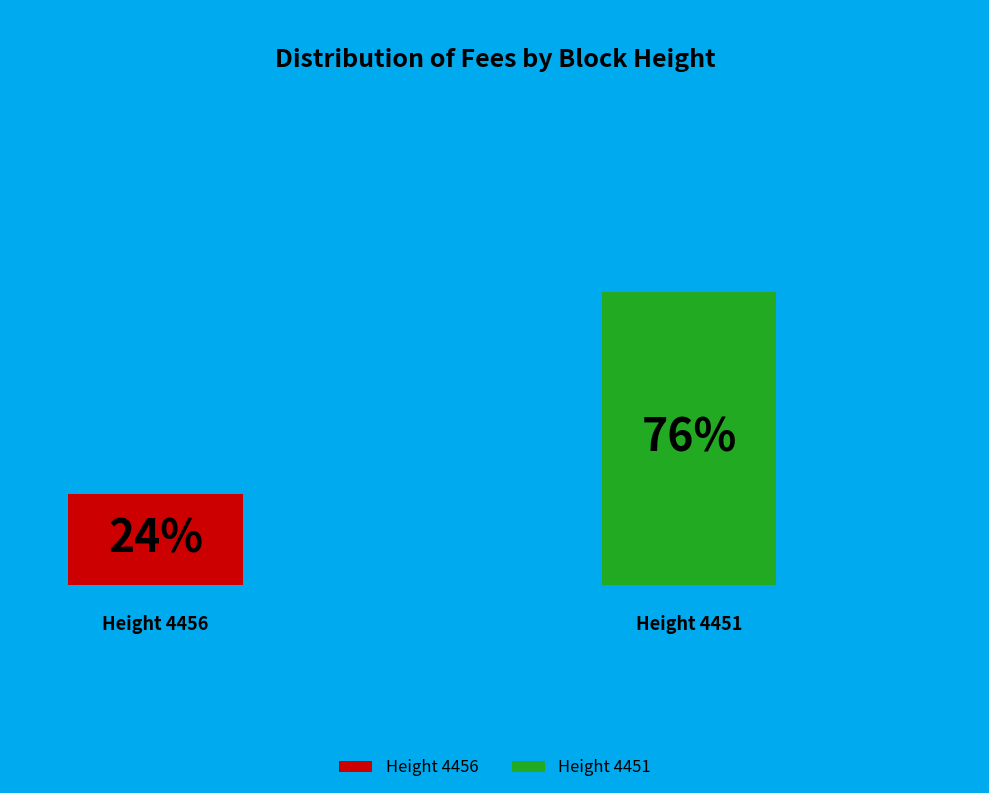

To the nearest percent, what percentage of the pie is 4451?

76%